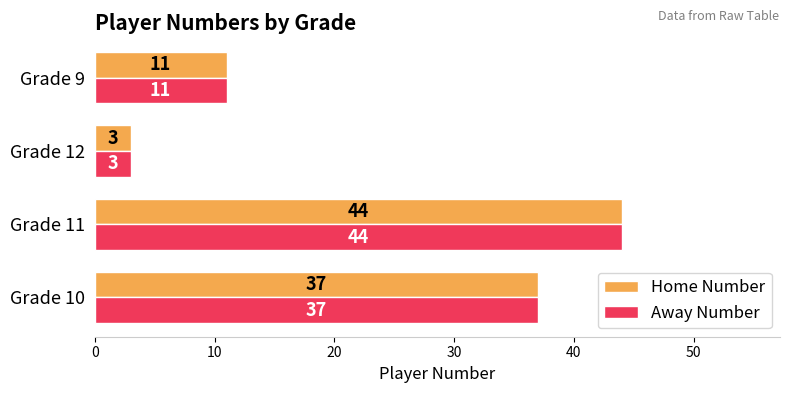

How many Home Number values are between 11 and 44?

3